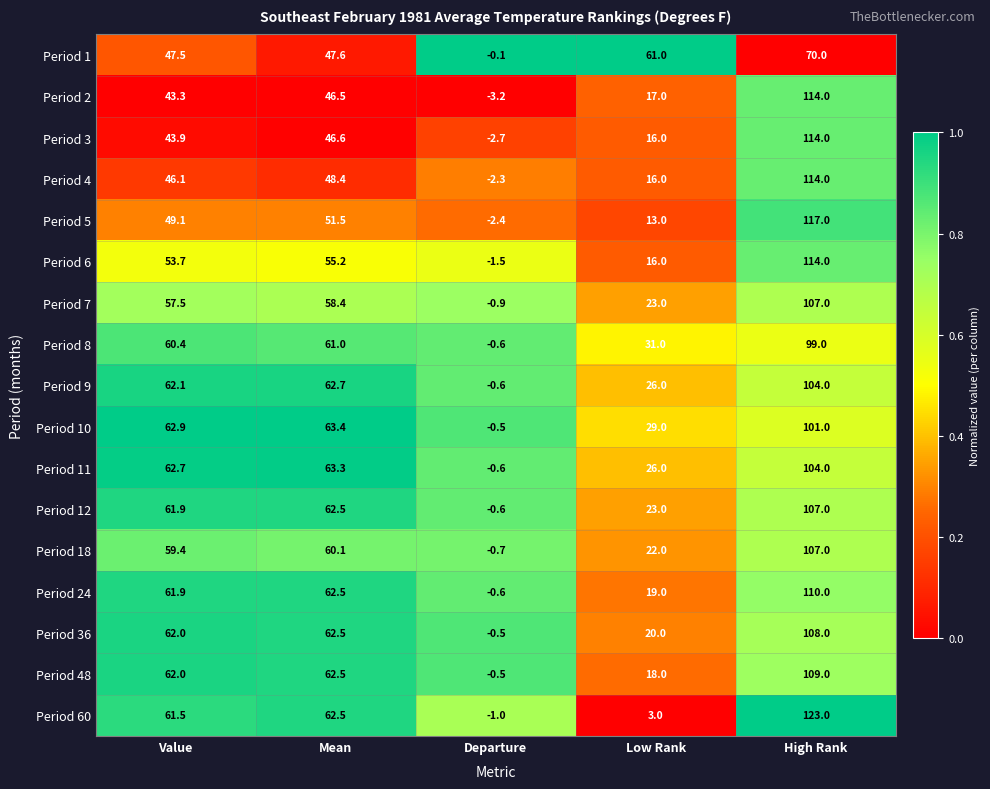

What is the average value of the Period 5 series?

45.6